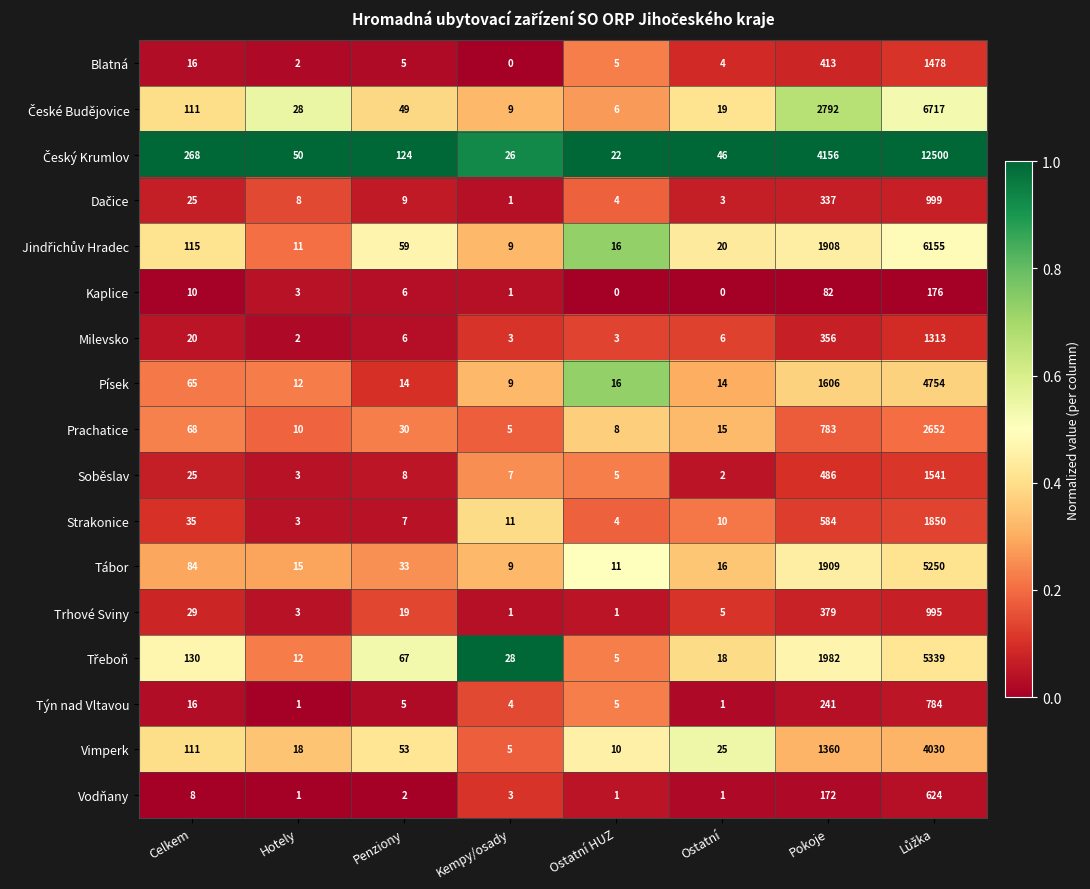

What is the difference between the maximum and minimum values in the Soběslav series?

1539